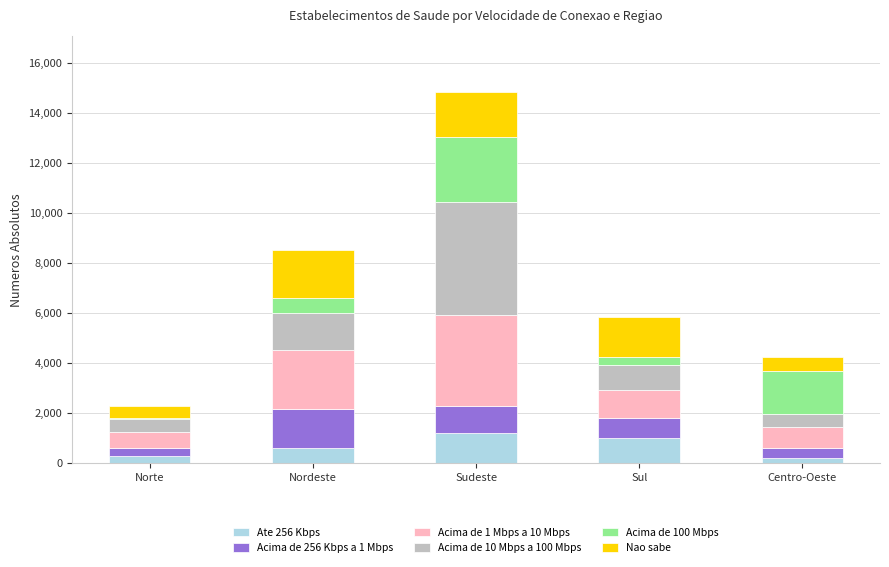

Reading left to right, list the values for the Ate 256 Kbps series.

Norte=274.4	Nordeste=584.1	Sudeste=1181.9	Sul=980.0	Centro-Oeste=186.2